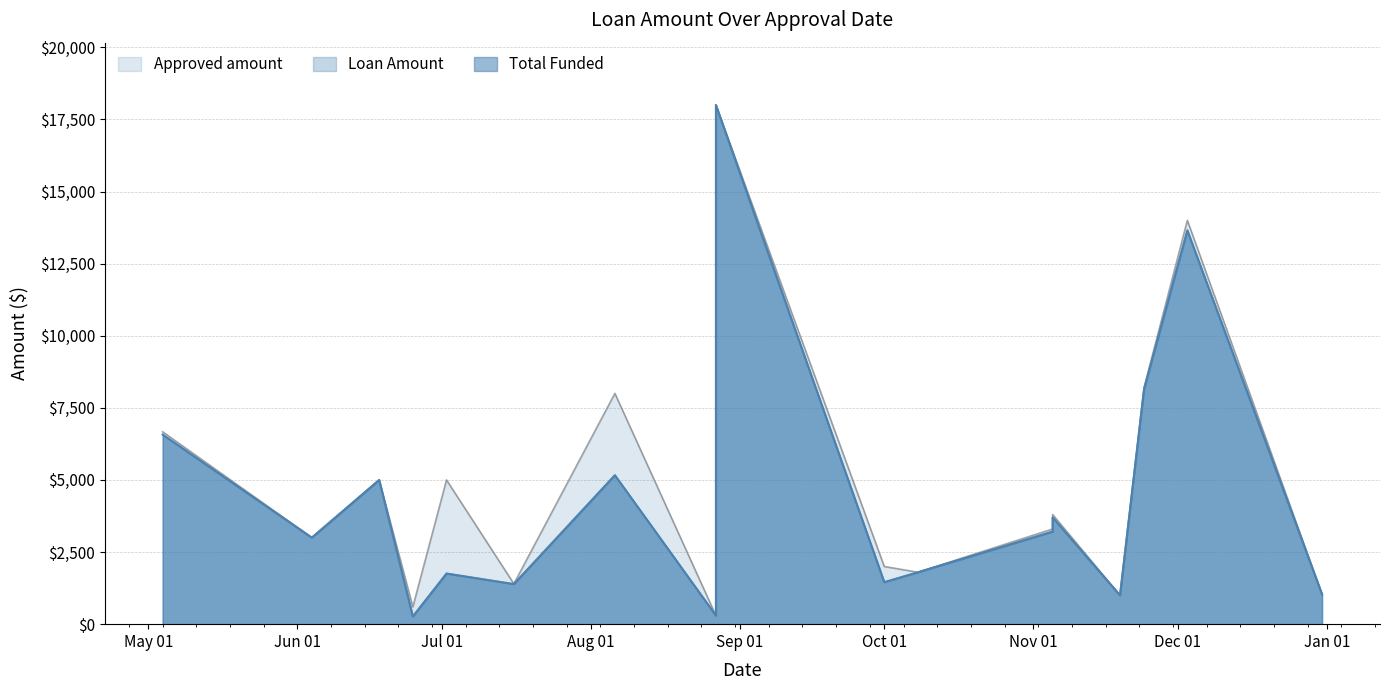

What is the sum of the Loan Amount values at 2015-05-04 and 2015-06-18?

11571.0